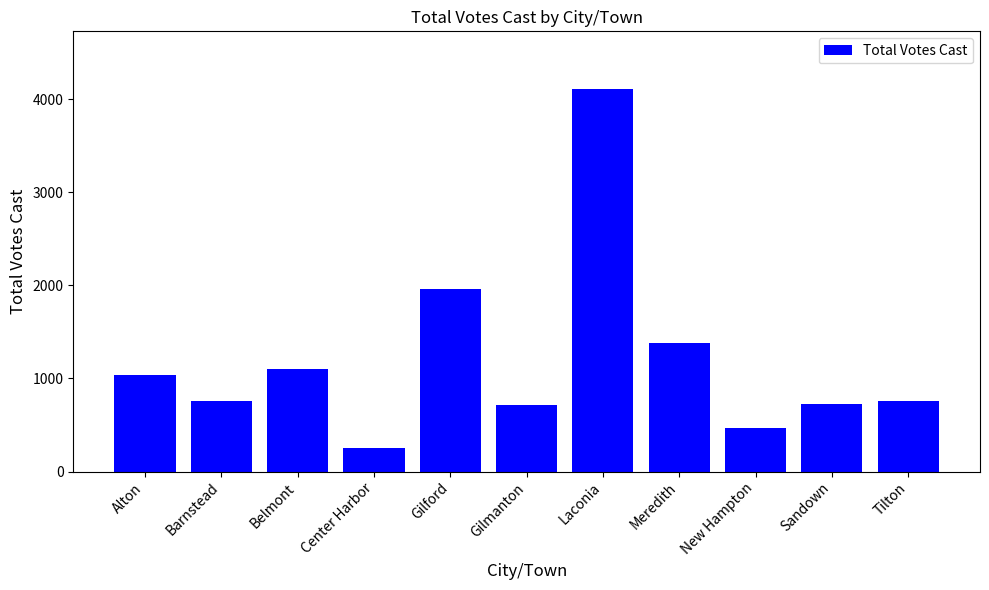

Which has a higher value, Meredith or Barnstead?

Meredith